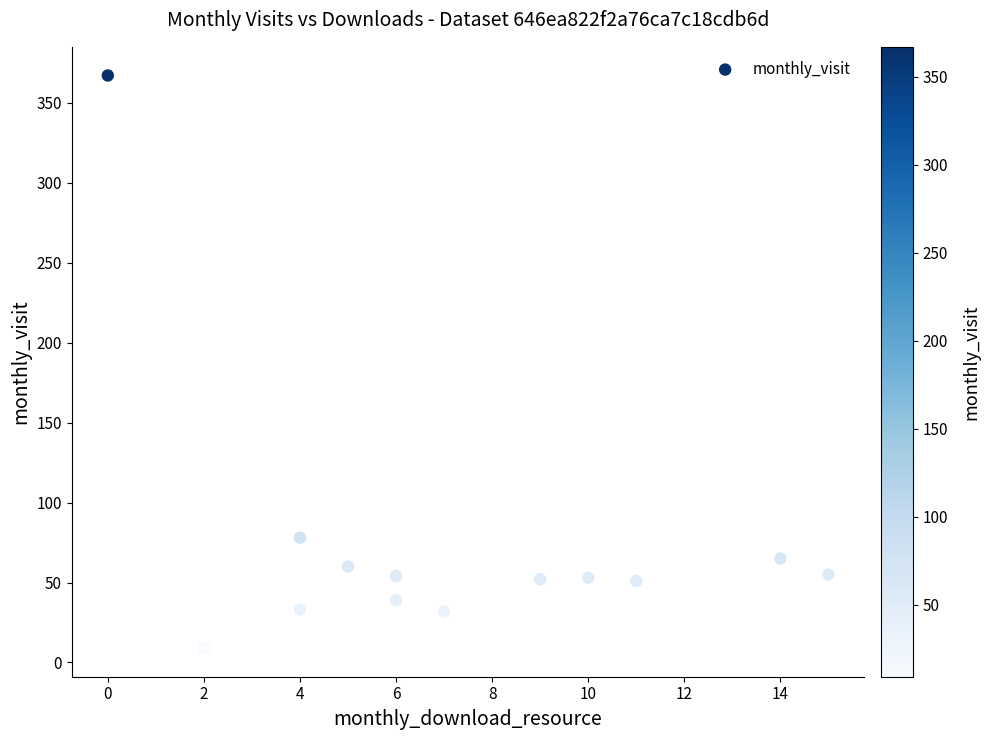

What is the range of Y values (max minus min)?

358